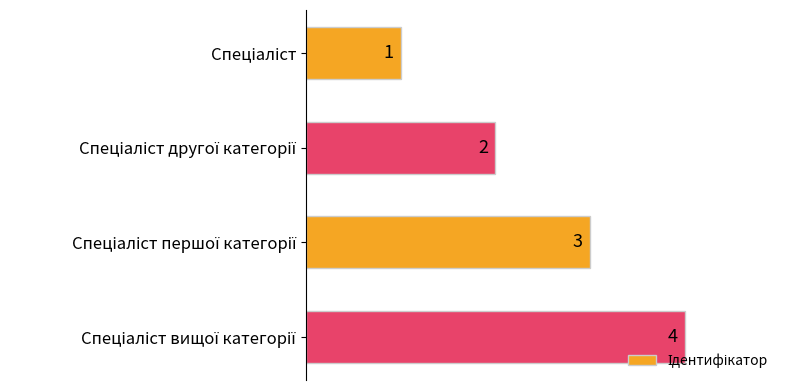

What is the sum of all values?

10